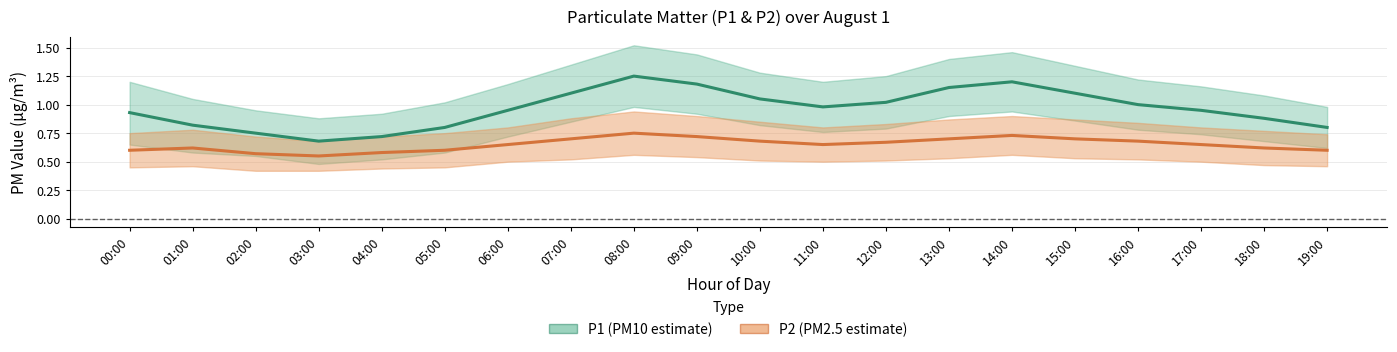

What is the average value of the P2 series?

0.7